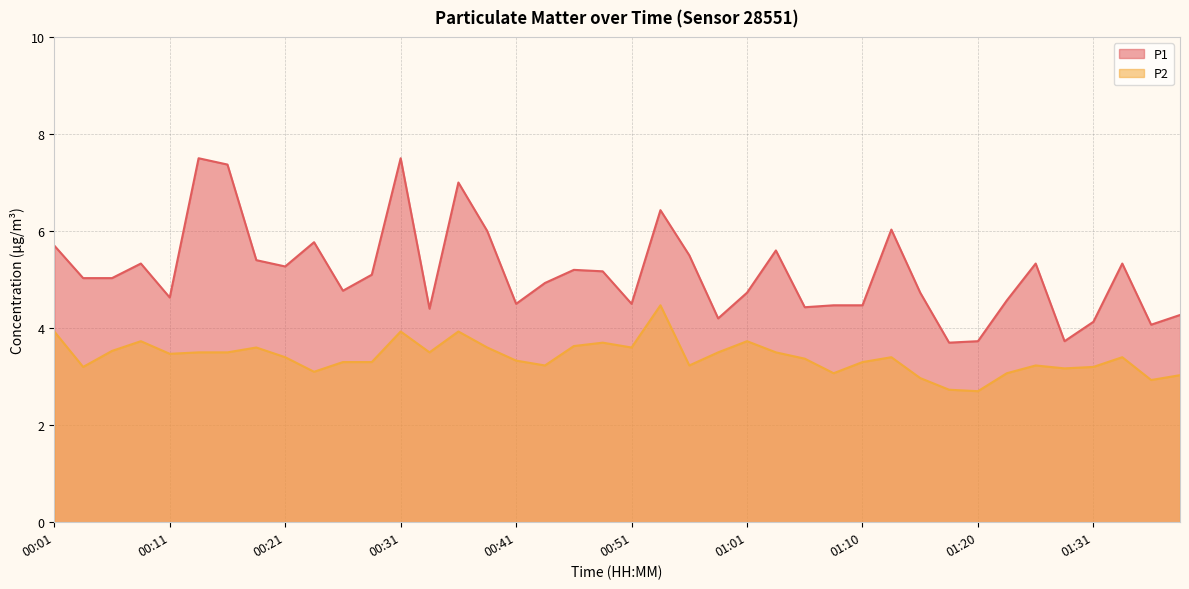

Reading left to right, extract all data points from this chart.

P1: 5.7	5.0	5.0	5.3	4.6	7.5	7.4	5.4	5.3	5.8	4.8	5.1	7.5	4.4	7.0	6.0	4.5	4.9	5.2	5.2	4.5	6.4	5.5	4.2	4.7	5.6	4.4	4.5	4.5	6.0	4.7	3.7	3.7	4.6	5.3	3.7	4.1	5.3	4.1	4.3
P2: 3.9	3.2	3.5	3.7	3.5	3.5	3.5	3.6	3.4	3.1	3.3	3.3	3.9	3.5	3.9	3.6	3.3	3.2	3.6	3.7	3.6	4.5	3.2	3.5	3.7	3.5	3.4	3.1	3.3	3.4	3.0	2.7	2.7	3.1	3.2	3.2	3.2	3.4	2.9	3.0